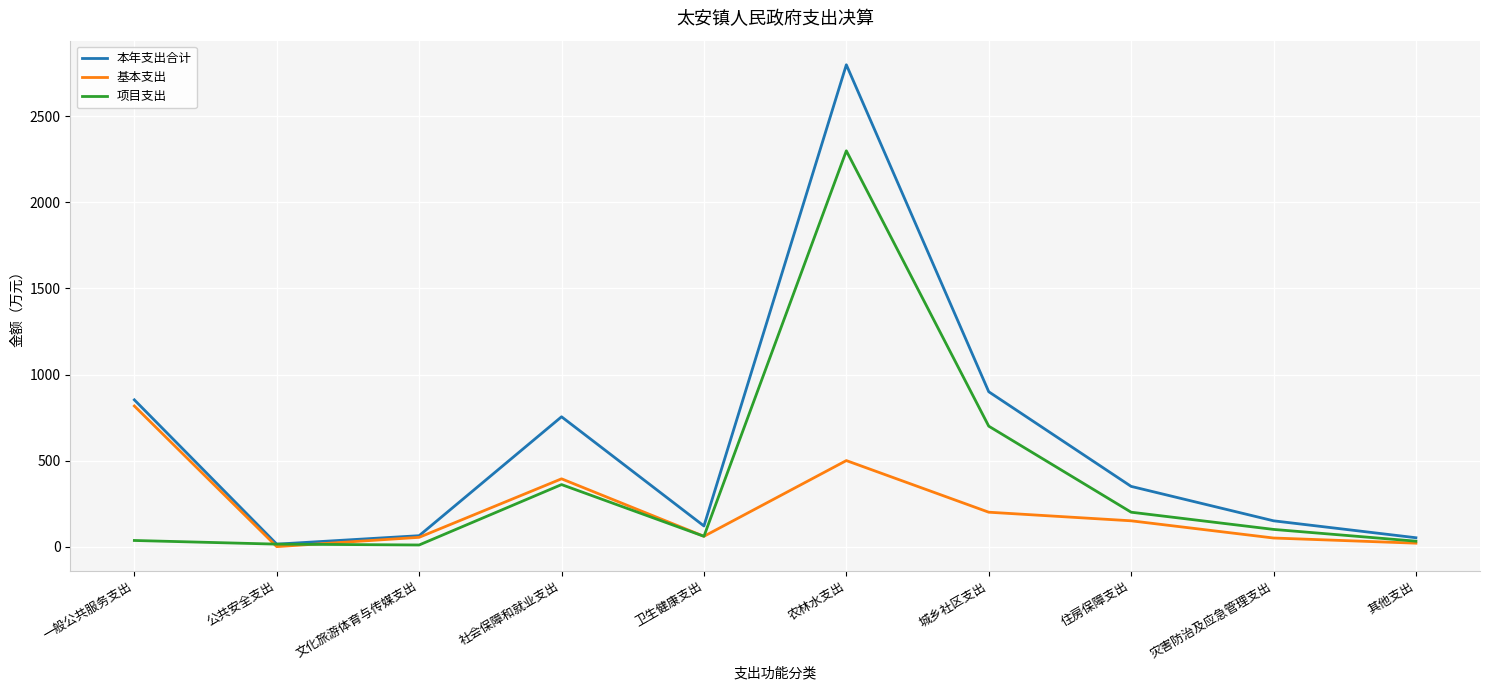

List the series in order of their peak value, lowest first.

基本支出, 项目支出, 本年支出合计